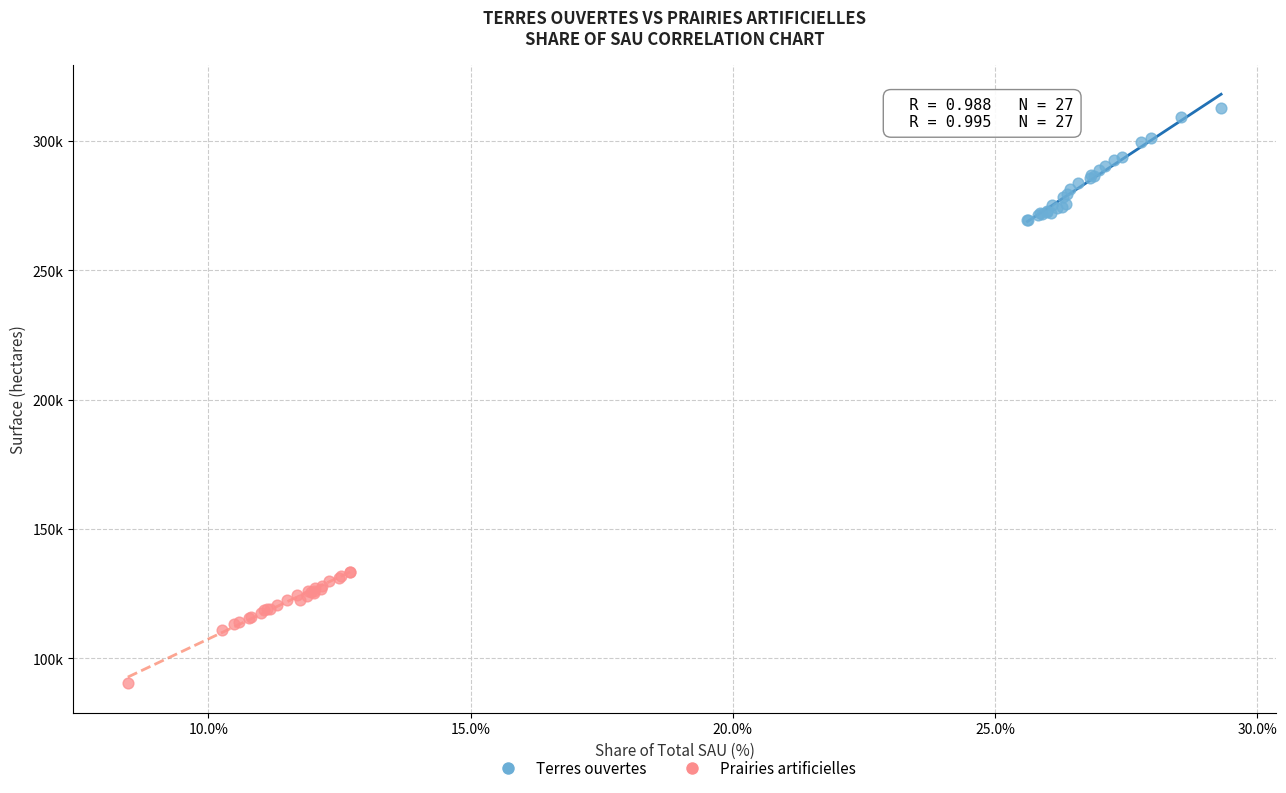

Which series reaches the minimum Y coordinate?

Prairies artificielles